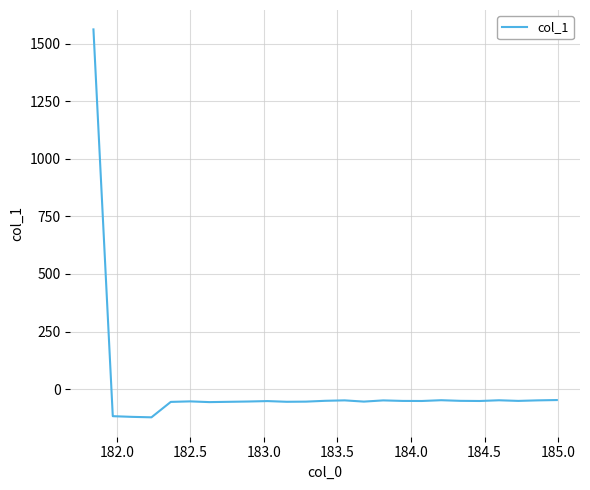

What is the greatest value displayed?

1562.0